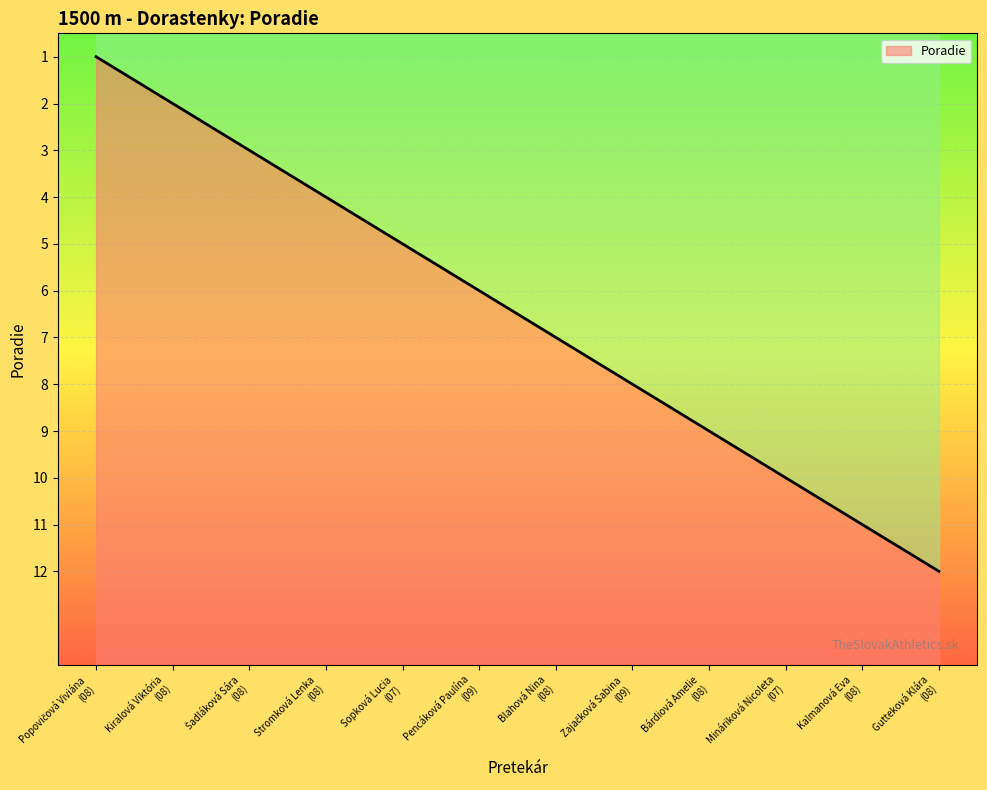

Approximately how many times larger is the value at Šadláková Sára (08) compared to Sopková Lucia (07)?

0.6